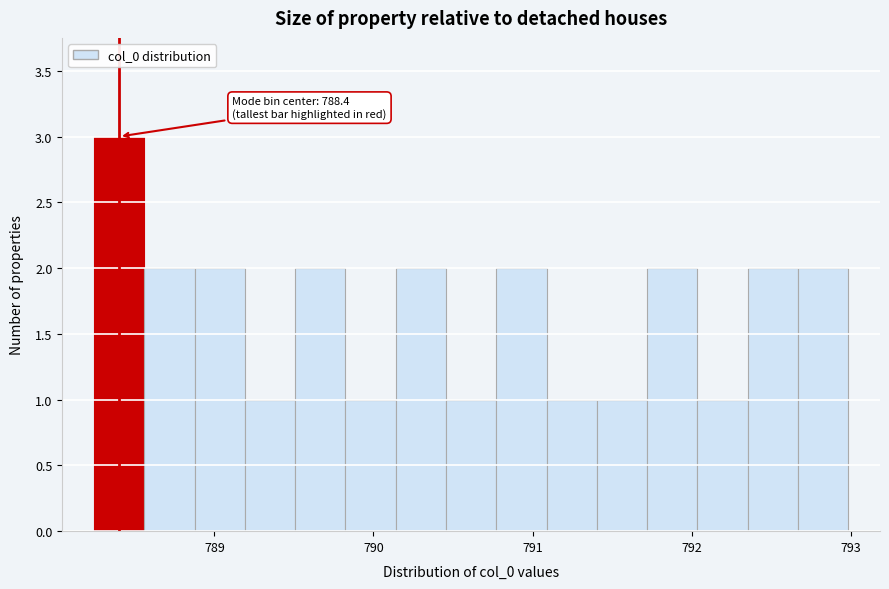

Around what value on the x-axis is the tallest bar? Give the approximate position of its centre, as read against the axis.

788.4